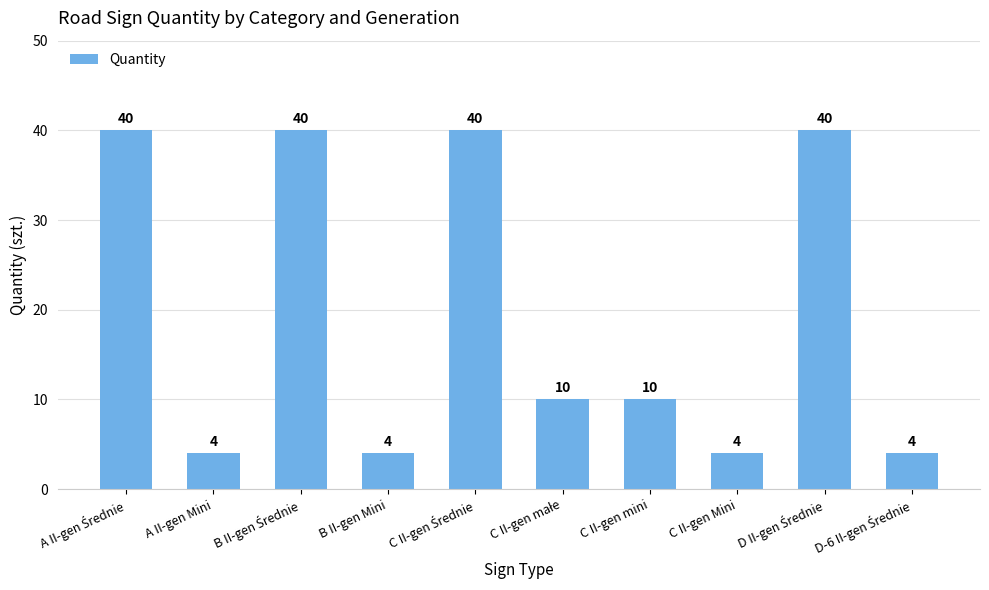

What is the label of the 9th bar from the right?

A II-gen Mini